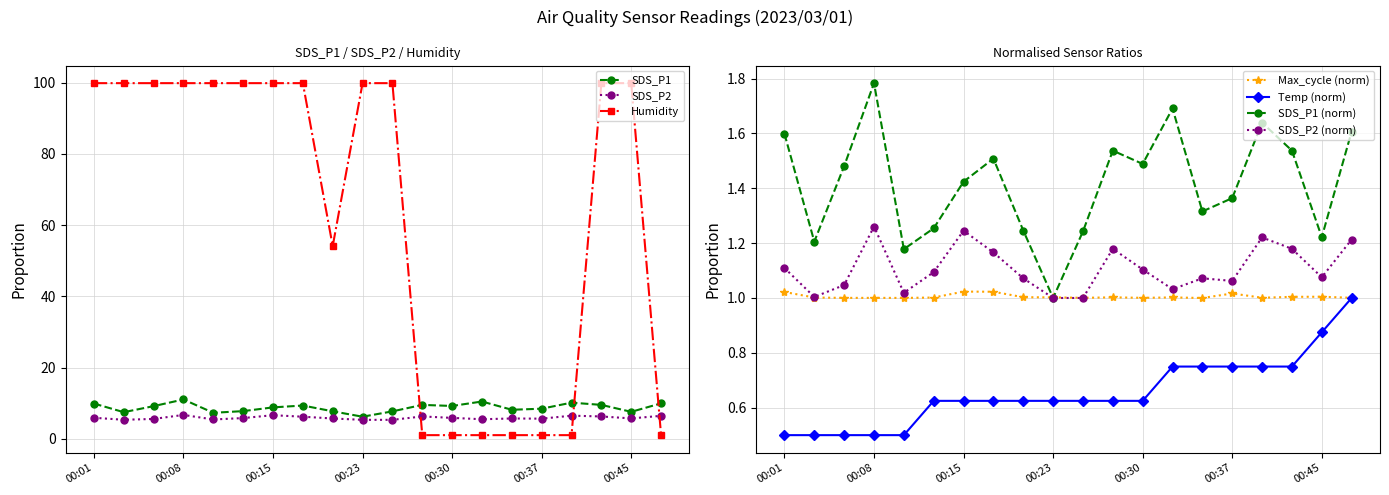

What is the average value of the Temp series?

0.7